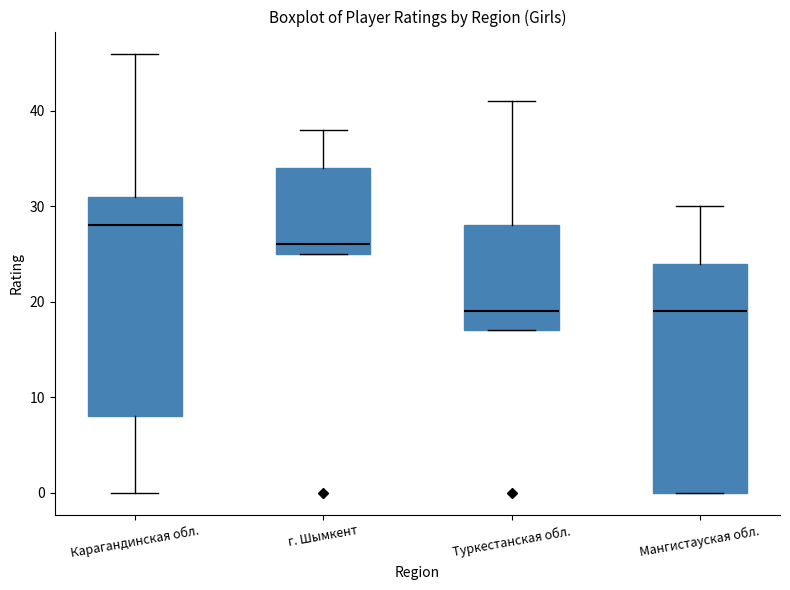

Reading left to right, read every box against the y-axis: the position of its median line, the range the box covers, and the ends of its whiskers. The values are not printed on the chart, so give them approximately, as read against the axis.

Карагандинская обл.: median 28, box 8 to 31, whiskers 0 to 46
г. Шымкент: median 26, box 25 to 34, whiskers 25 to 38
Туркестанская обл.: median 19, box 17 to 28, whiskers 17 to 41
Мангистауская обл.: median 19, box 0 to 24, whiskers 0 to 30